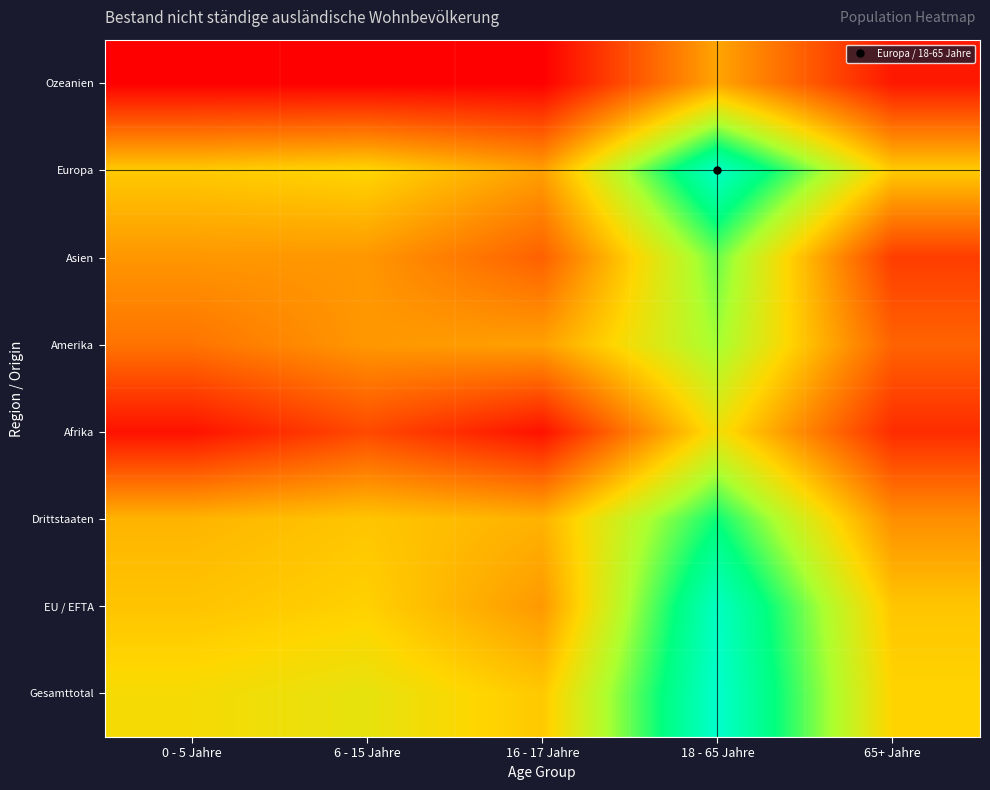

Reading left to right, extract all data points from this chart.

Gesamttotal: 0 - 5 Jahre=6.2	6 - 15 Jahre=6.5	16 - 17 Jahre=5.8	18 - 65 Jahre=10.7	65+ Jahre=6.0
EU / EFTA: 0 - 5 Jahre=5.7	6 - 15 Jahre=5.9	16 - 17 Jahre=4.8	18 - 65 Jahre=10.5	65+ Jahre=5.7
Drittstaaten: 0 - 5 Jahre=5.4	6 - 15 Jahre=5.7	16 - 17 Jahre=5.3	18 - 65 Jahre=9.1	65+ Jahre=4.6
Afrika: 0 - 5 Jahre=1.8	6 - 15 Jahre=3.0	16 - 17 Jahre=1.8	18 - 65 Jahre=6.4	65+ Jahre=2.4
Amerika: 0 - 5 Jahre=4.0	6 - 15 Jahre=4.8	16 - 17 Jahre=4.9	18 - 65 Jahre=7.7	65+ Jahre=3.6
Asien: 0 - 5 Jahre=4.7	6 - 15 Jahre=4.7	16 - 17 Jahre=3.6	18 - 65 Jahre=8.2	65+ Jahre=2.8
Europa: 0 - 5 Jahre=5.8	6 - 15 Jahre=6.0	16 - 17 Jahre=4.9	18 - 65 Jahre=10.6	65+ Jahre=5.8
Ozeanien: 0 - 5 Jahre=1.4	6 - 15 Jahre=1.4	16 - 17 Jahre=1.4	18 - 65 Jahre=5.0	65+ Jahre=1.9